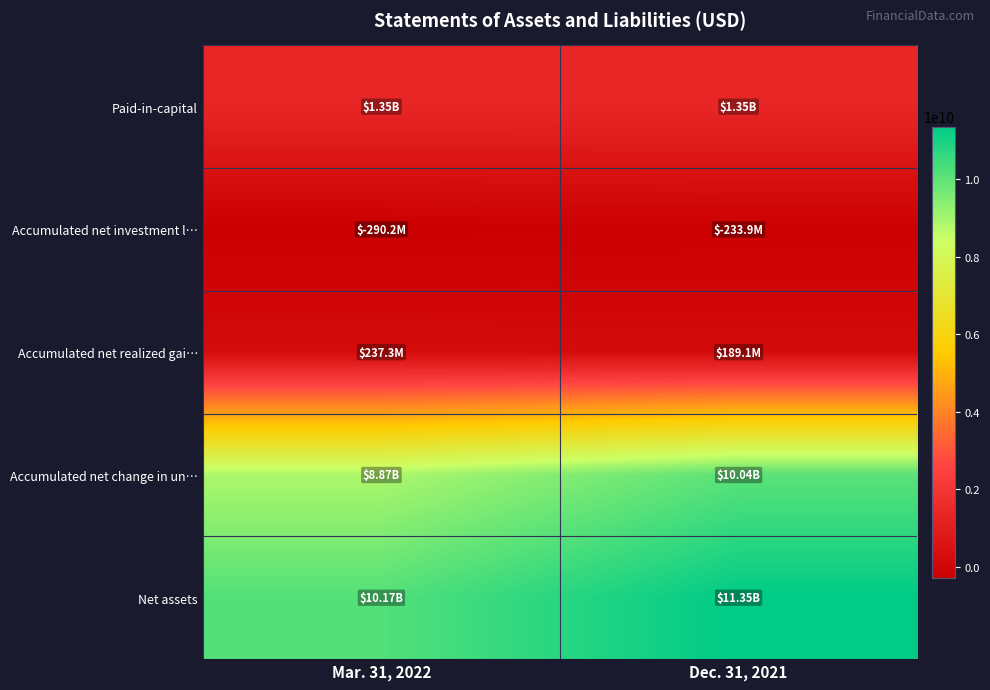

Reading left to right, transcribe all the data shown in this chart.

Paid-in-capital: Mar. 31, 2022=1353419000	Dec. 31, 2021=1353419000
Accumulated net investment l…: Mar. 31, 2022=-290155000	Dec. 31, 2021=-233937000
Accumulated net realized gai…: Mar. 31, 2022=237260000	Dec. 31, 2021=189084000
Accumulated net change in un…: Mar. 31, 2022=8865267000	Dec. 31, 2021=10043125000
Net assets: Mar. 31, 2022=10165791000	Dec. 31, 2021=11351691000